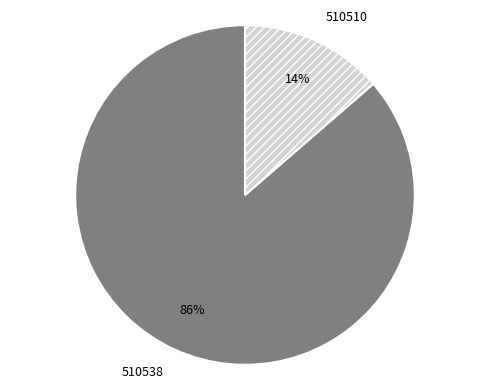

To the nearest percent, what is the combined percentage of 510538 and 510510?

100%